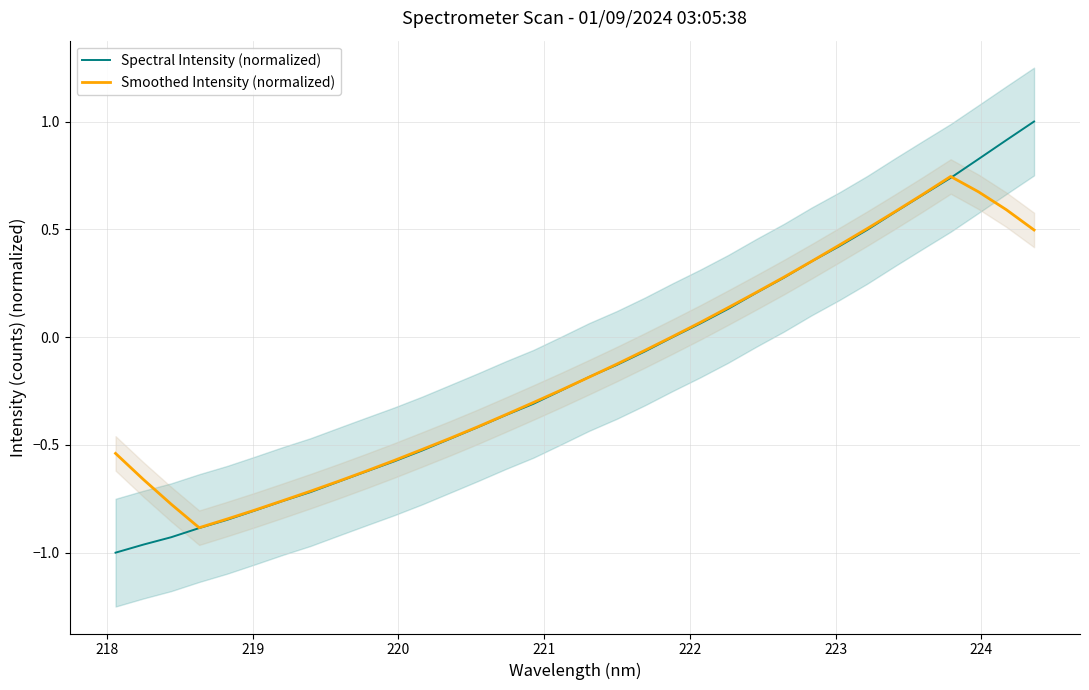

What are all the series names shown in the legend?

Spectral Intensity (normalized), Smoothed Intensity (normalized)